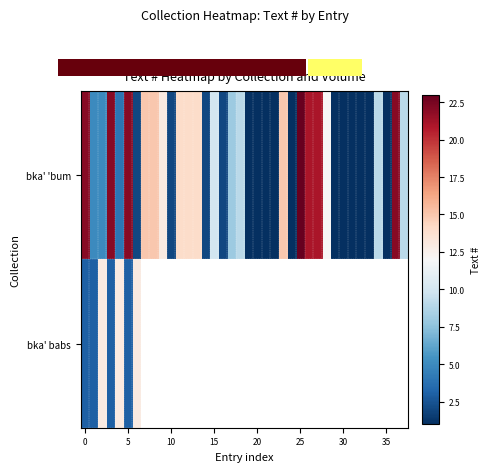

What is the ratio of the value at 35 to the value at 19?

1.0